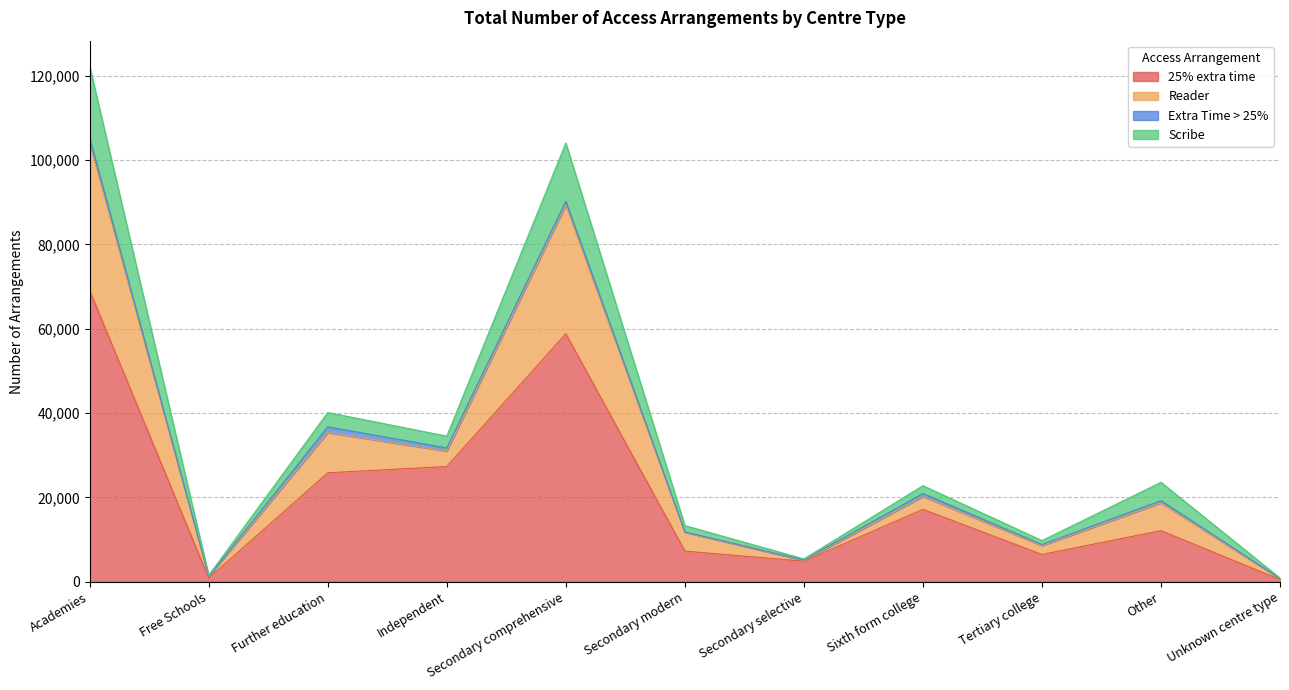

What is the spread (max minus min) of values at Other?

11450